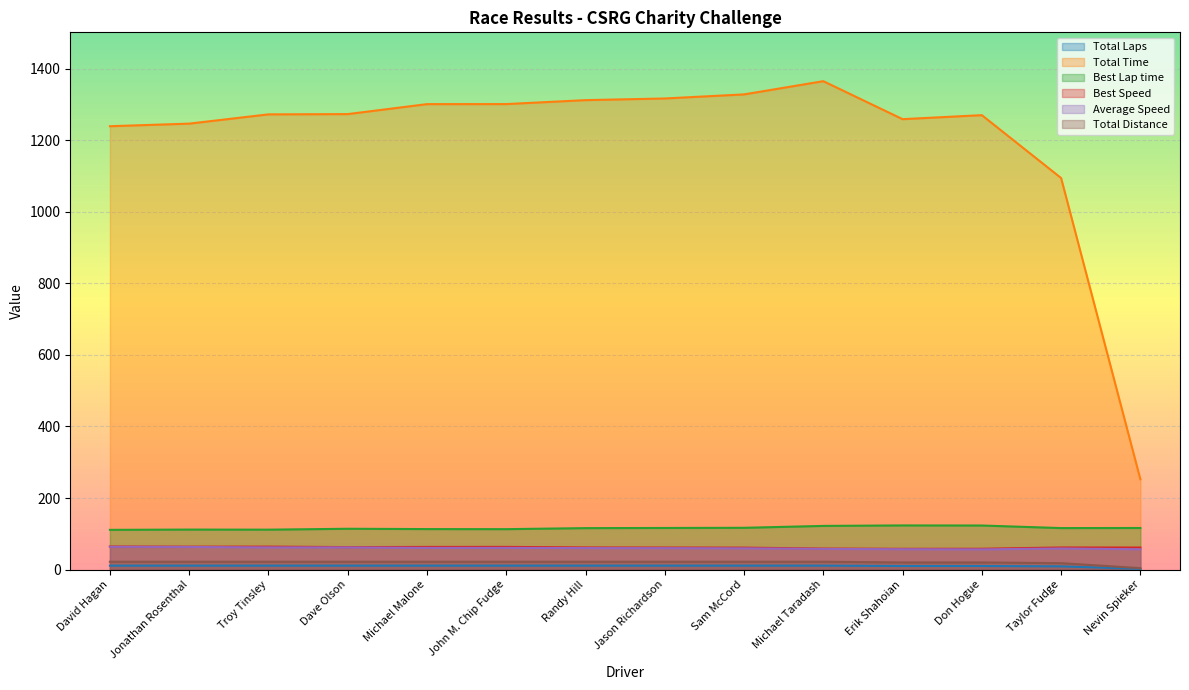

What is the maximum value for Average Speed?

63.6